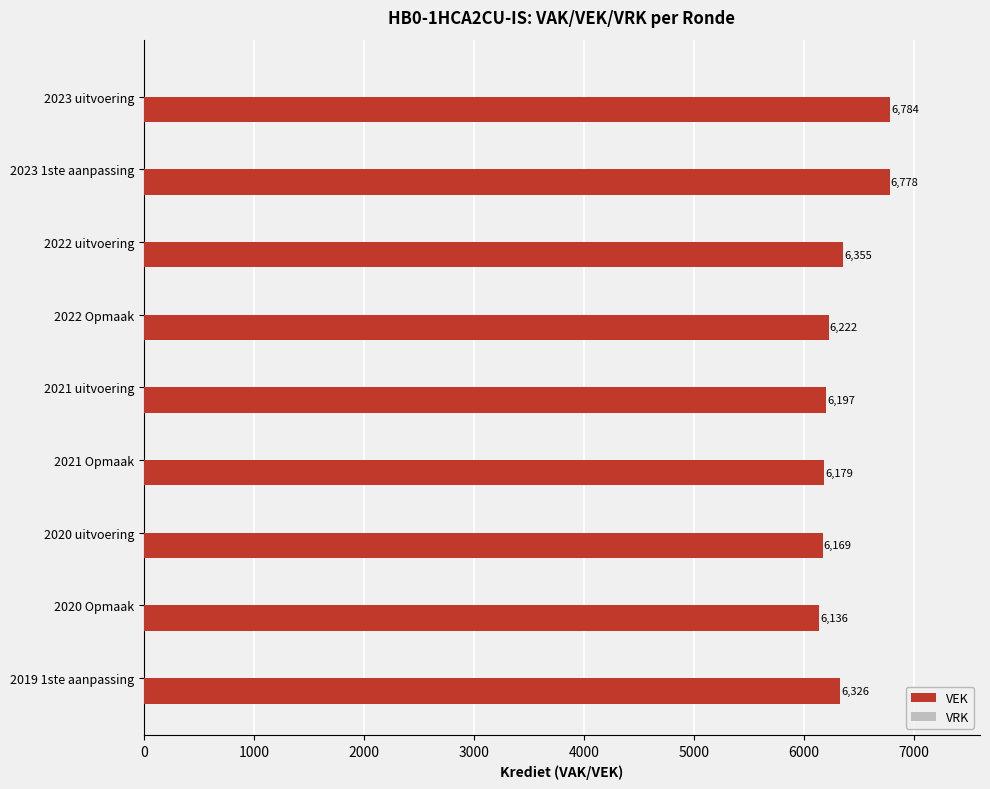

Rank the categories by value from highest to lowest.

2023 uitvoering, 2023 1ste aanpassing, 2022 uitvoering, 2019 1ste aanpassing, 2022 Opmaak, 2021 uitvoering, 2021 Opmaak, 2020 uitvoering, 2020 Opmaak